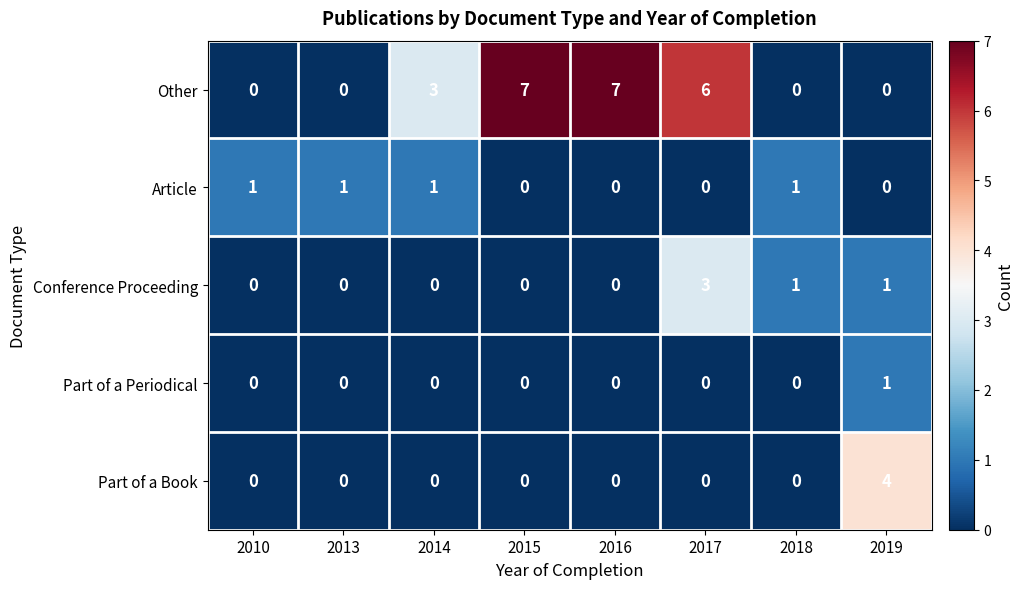

What is the sum of the Other values at 2013 and 2016?

7